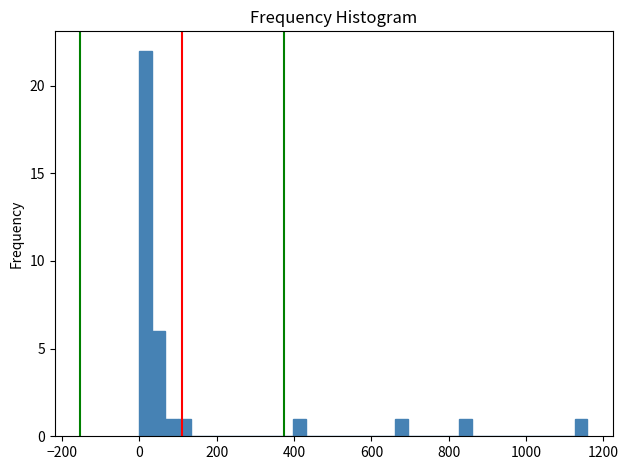

Around what value on the x-axis is the tallest bar? Give the approximate position of its centre, as read against the axis.

20